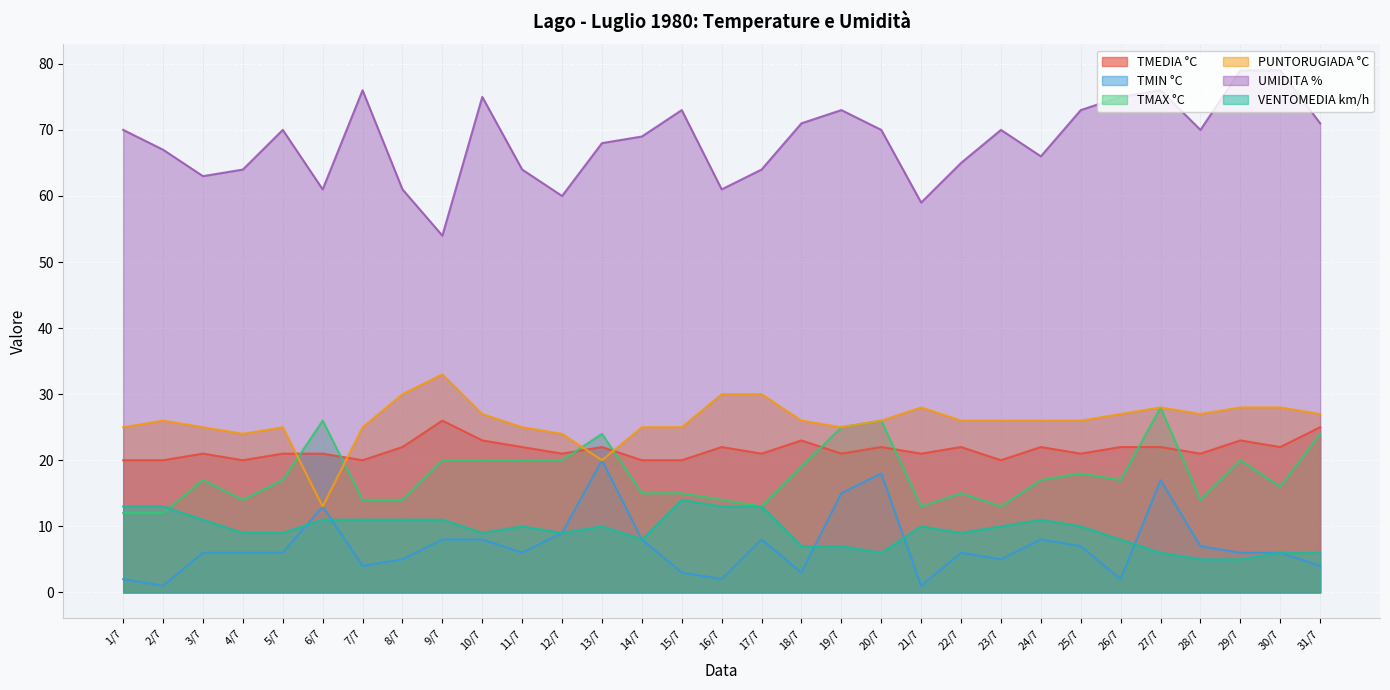

Which series changed the most between 26/7 and 30/7?

TMIN °C